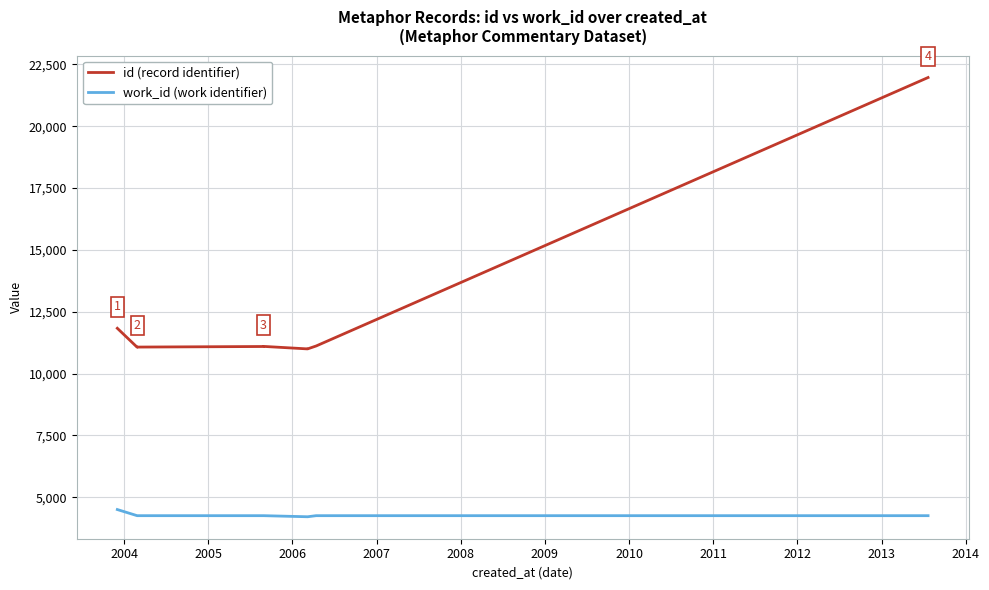

True or false: work_id (work identifier) and id (record identifier) intersect in this chart.

False